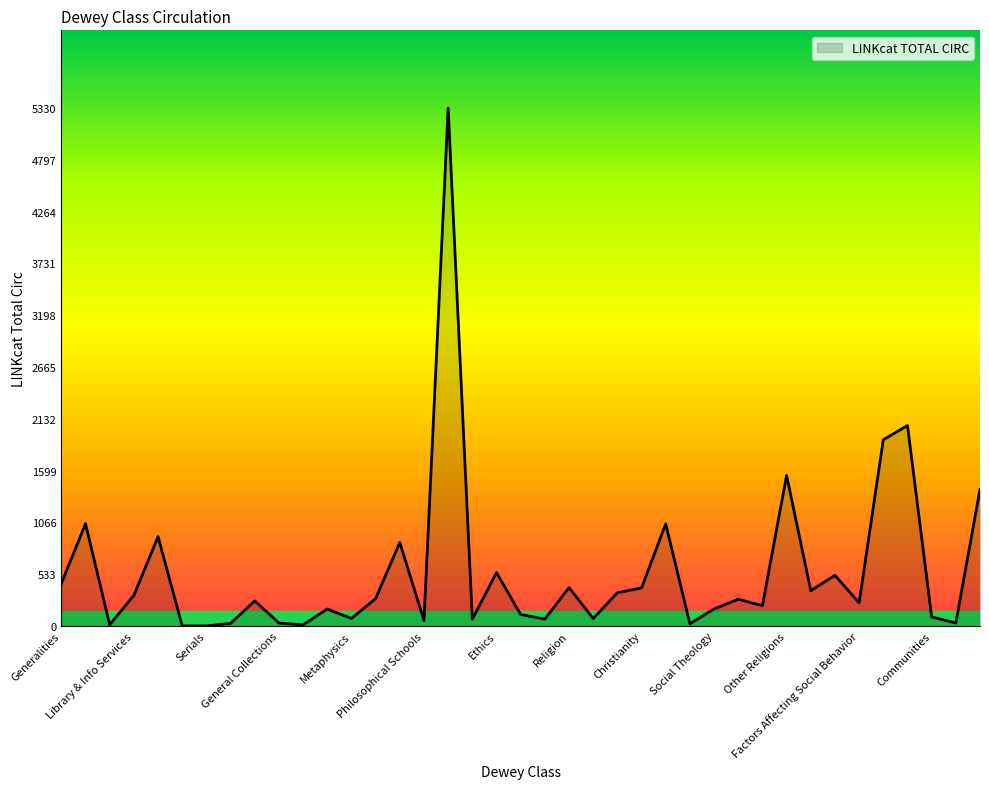

What is the greatest value displayed?

5330